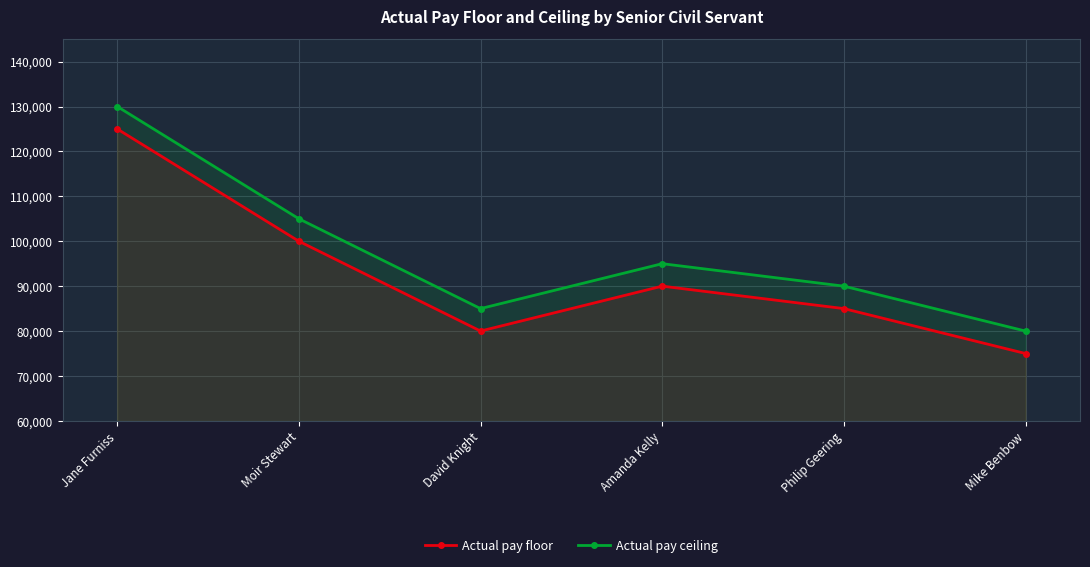

Is the value of Actual pay floor at David Knight greater than the value of Actual pay ceiling at Amanda Kelly?

No